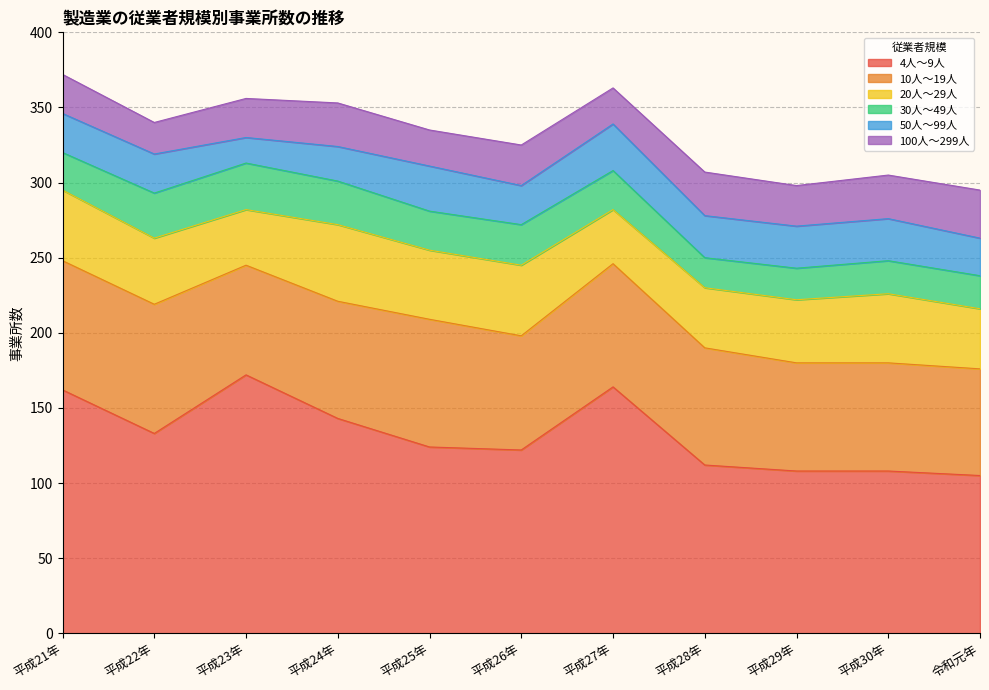

What is the highest value of the 50人～99人 series?

31